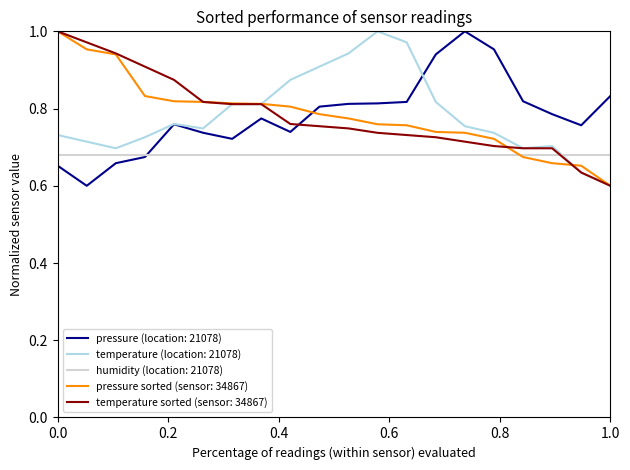

After their last crossing, which series has the higher values: pressure (location: 21078) or temperature sorted (sensor: 34867)?

pressure (location: 21078)